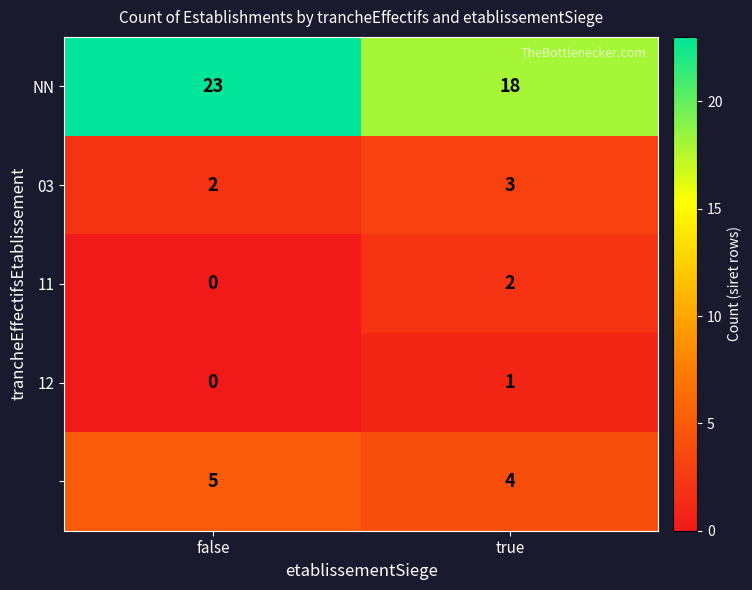

How many series are shown in this chart?

5